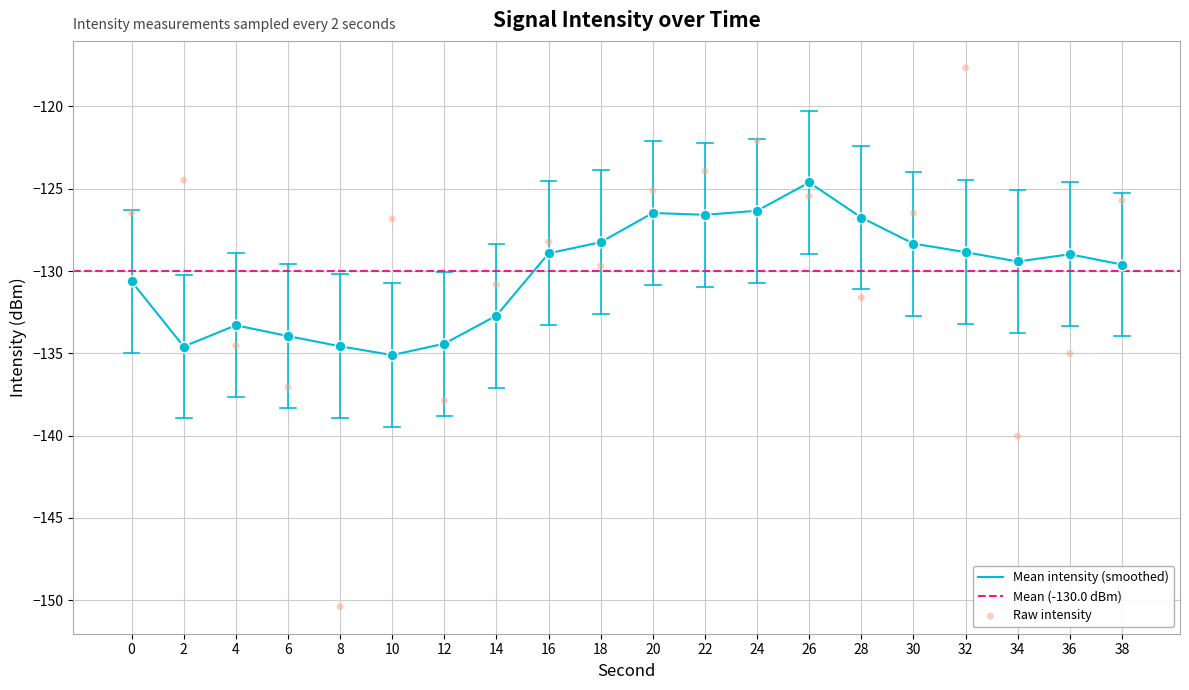

Between 24 and 22, which is larger?

24